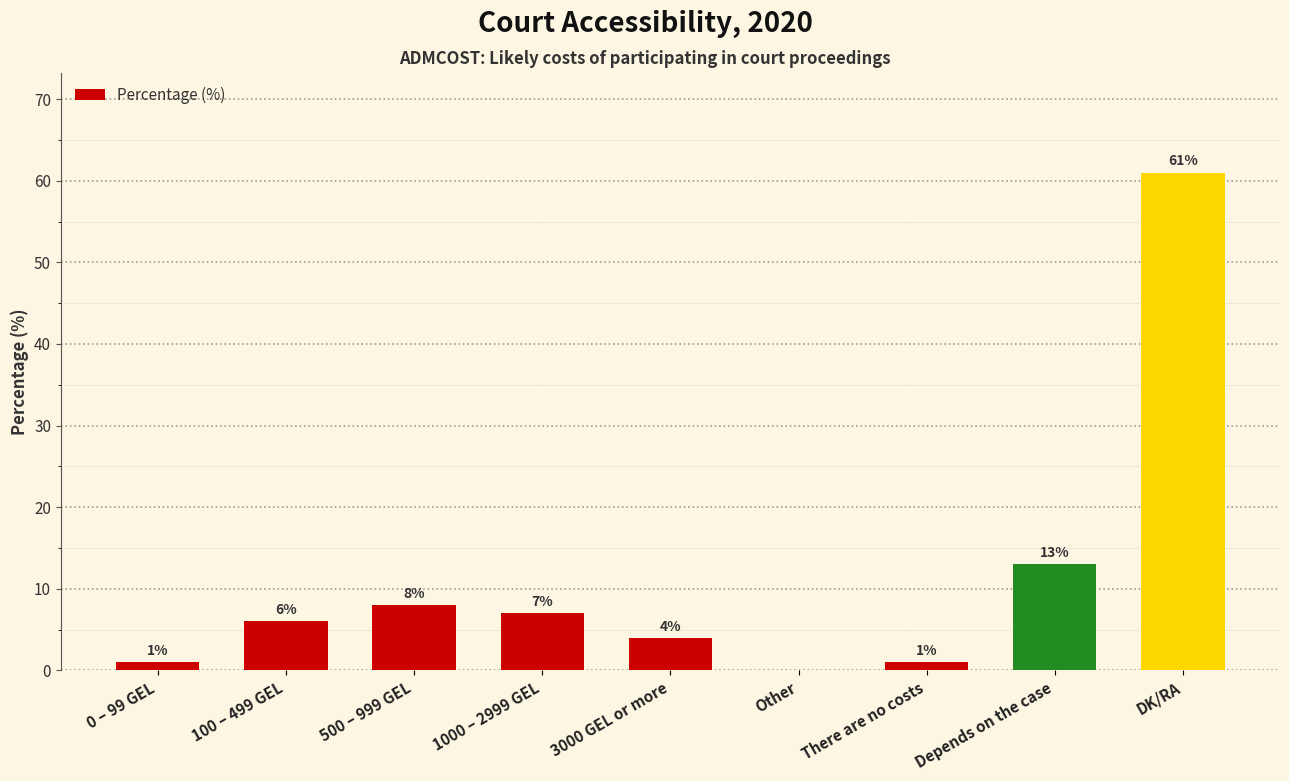

Which has a higher value, Depends on the case or 500 – 999 GEL?

Depends on the case